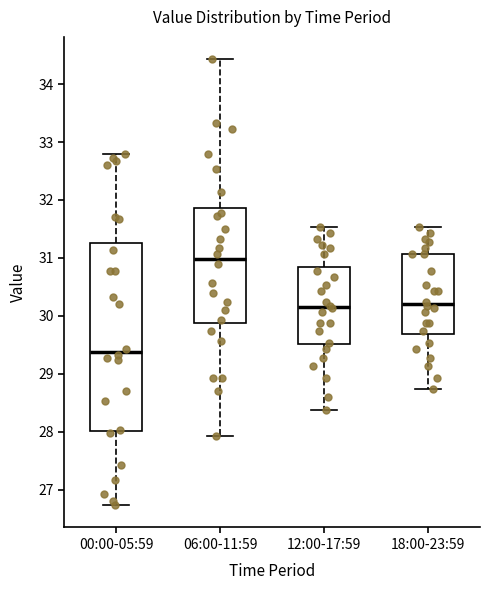

Comparing the boxes themselves (not the whiskers), which one is the tallest?

00:00-05:59